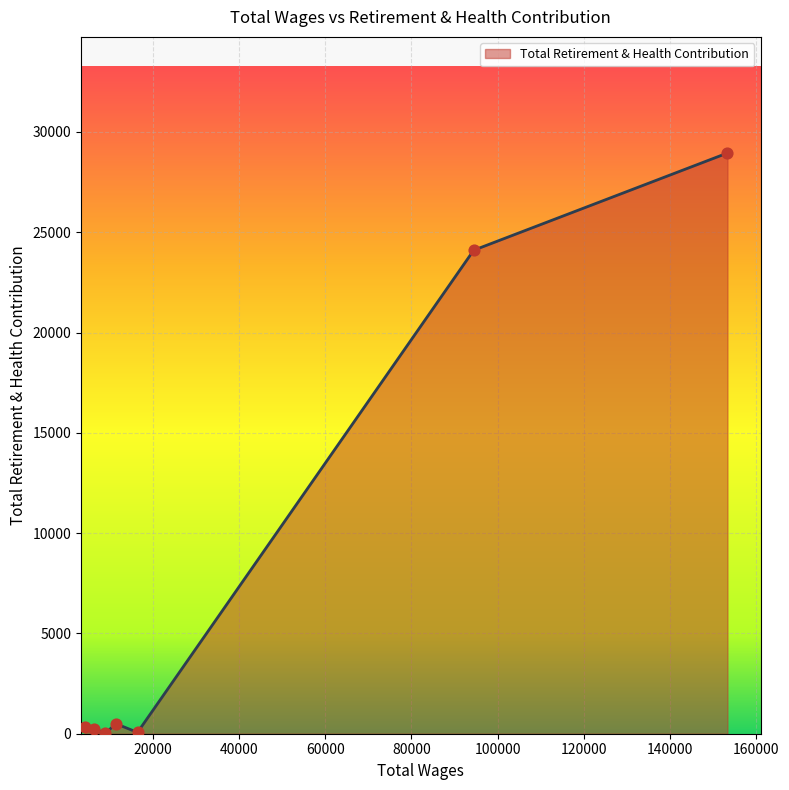

What is the greatest value displayed?

28950.1